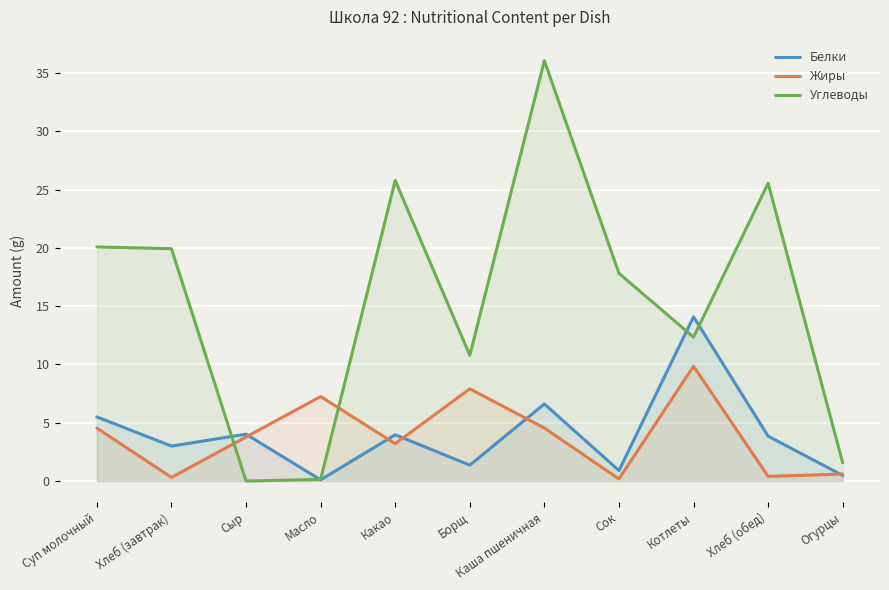

In Жиры, how many points are higher than both neighbors (excluding endpoints)?

3